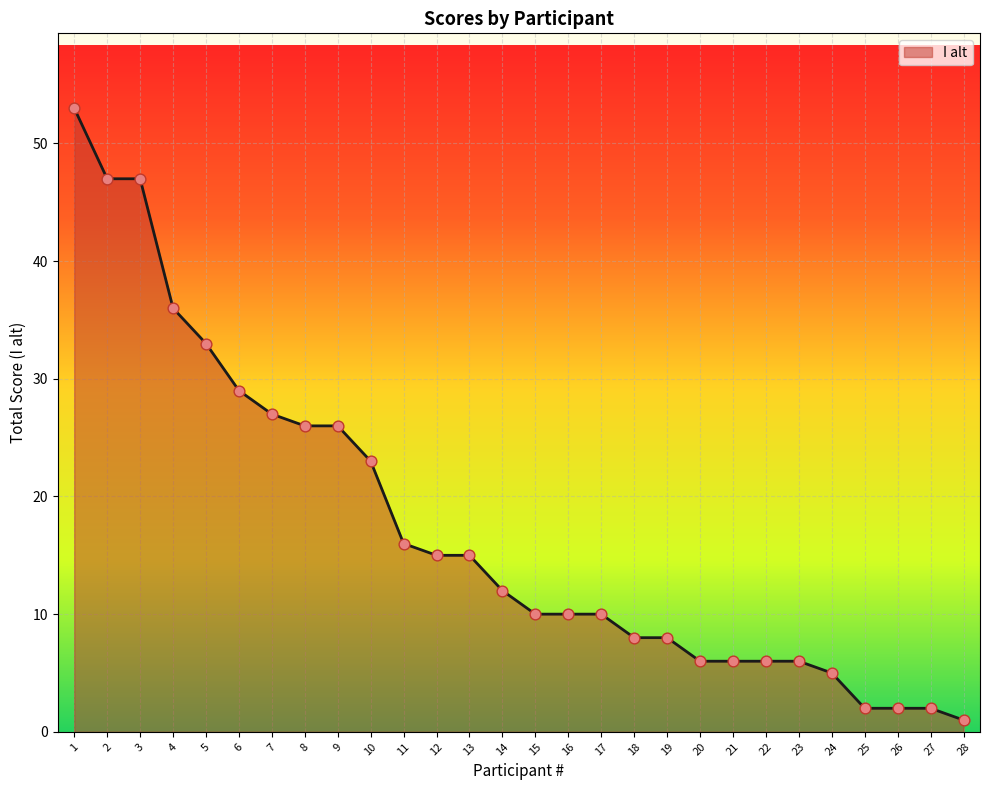

Approximately how many times larger is the value at 4 compared to 1?

0.7